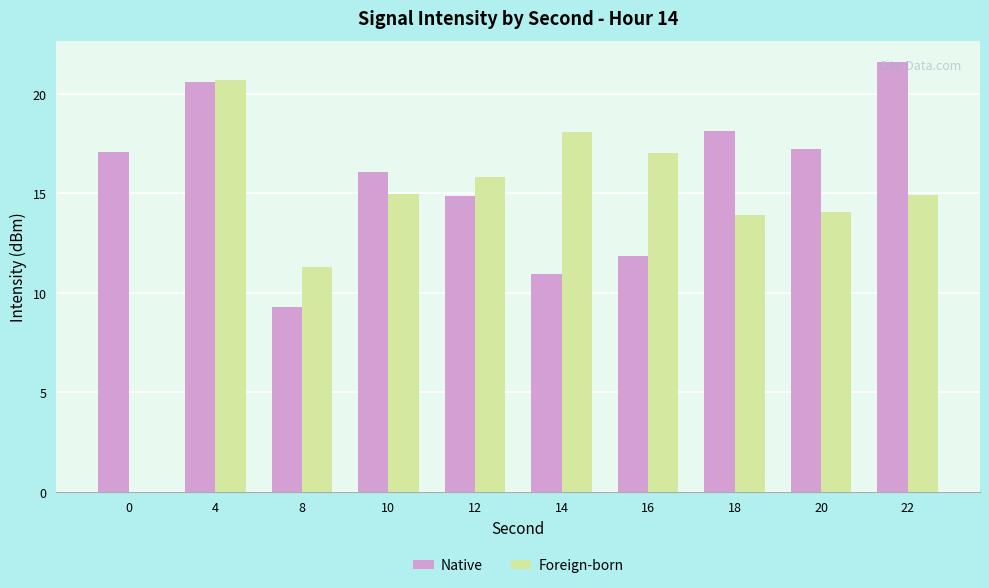

Is the value of Native at 8 greater than the value of Foreign-born at 14?

No